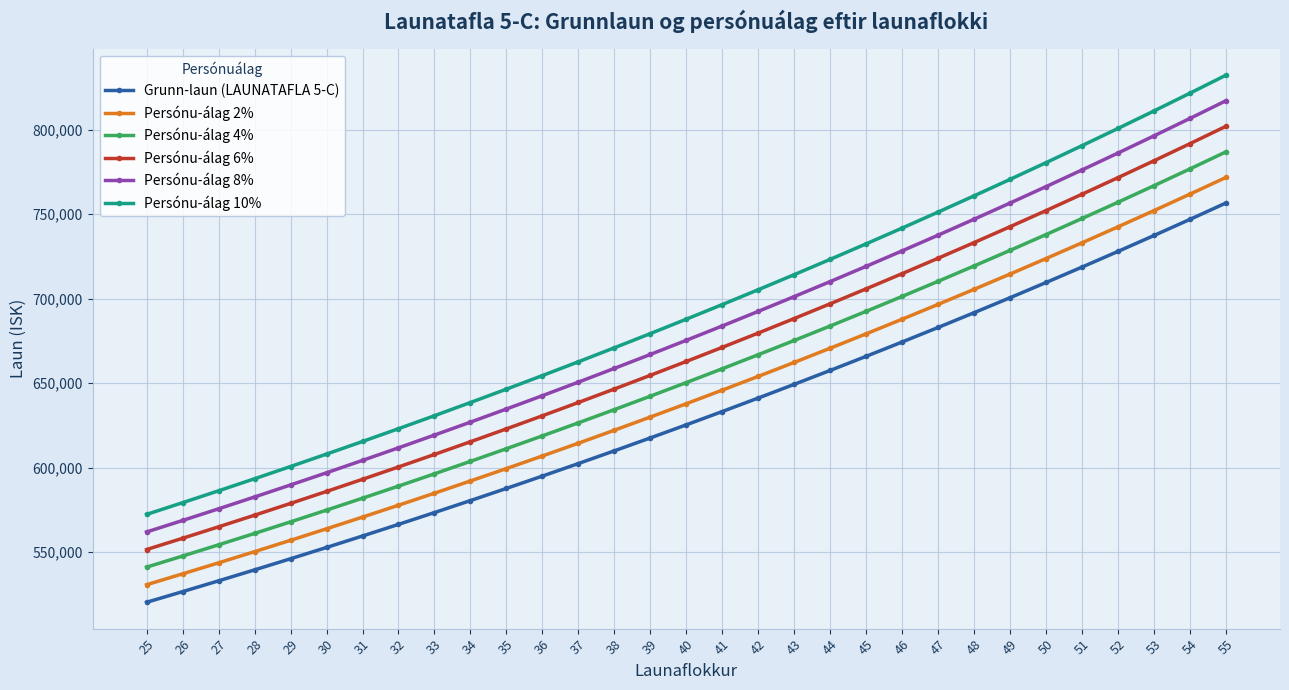

At which label does Persónu-álag 2% reach its peak?

55